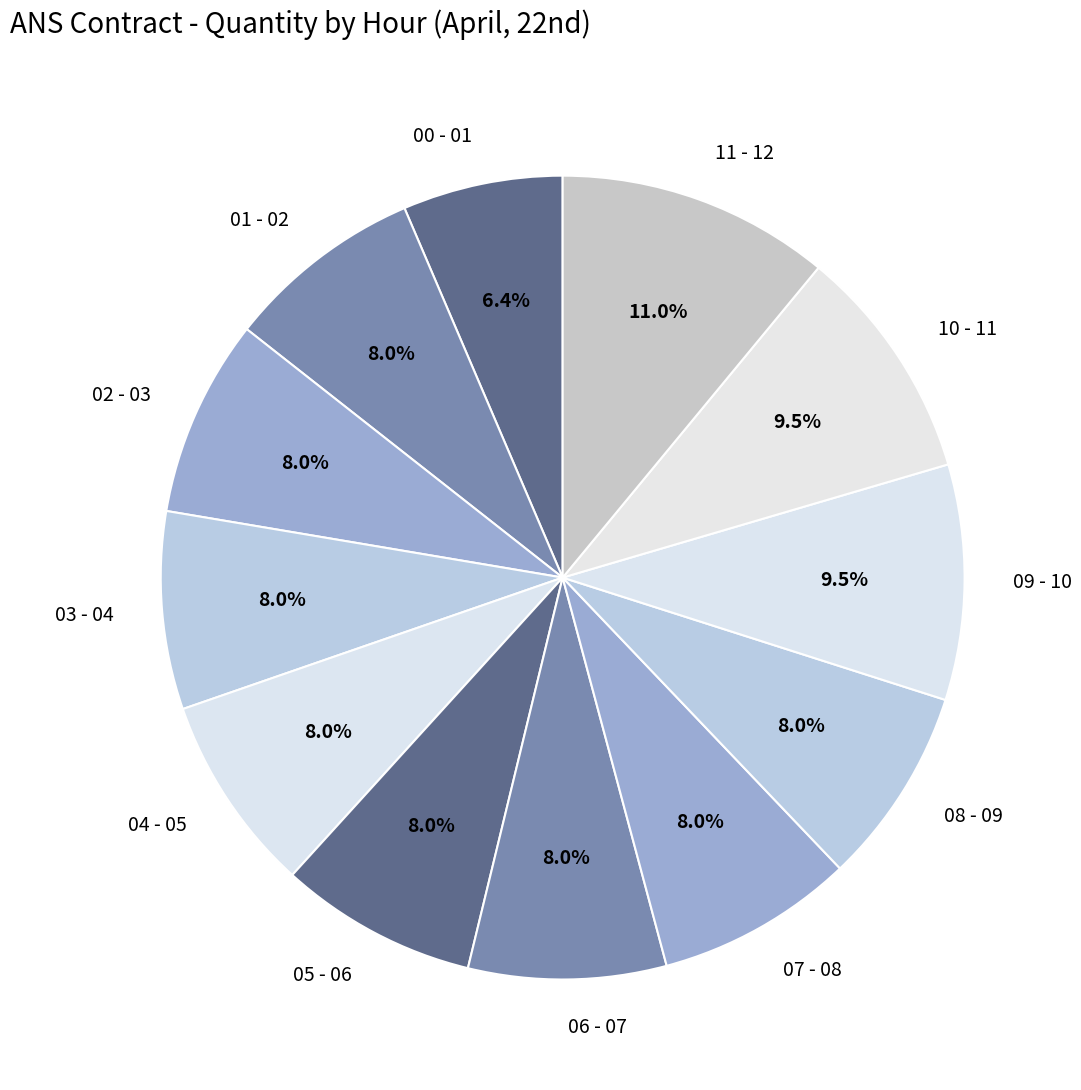

To the nearest percent, what portion does 04 - 05 represent?

8%